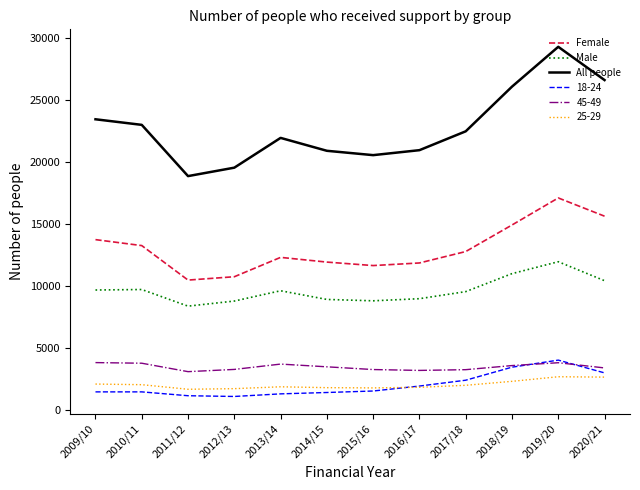

True or false: All people has a value of 19530 at 2012/13.

True